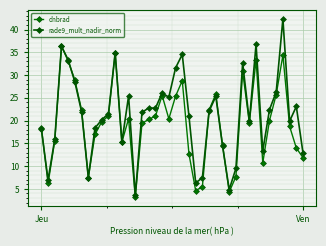

Does the chart have visible grid lines?

Yes